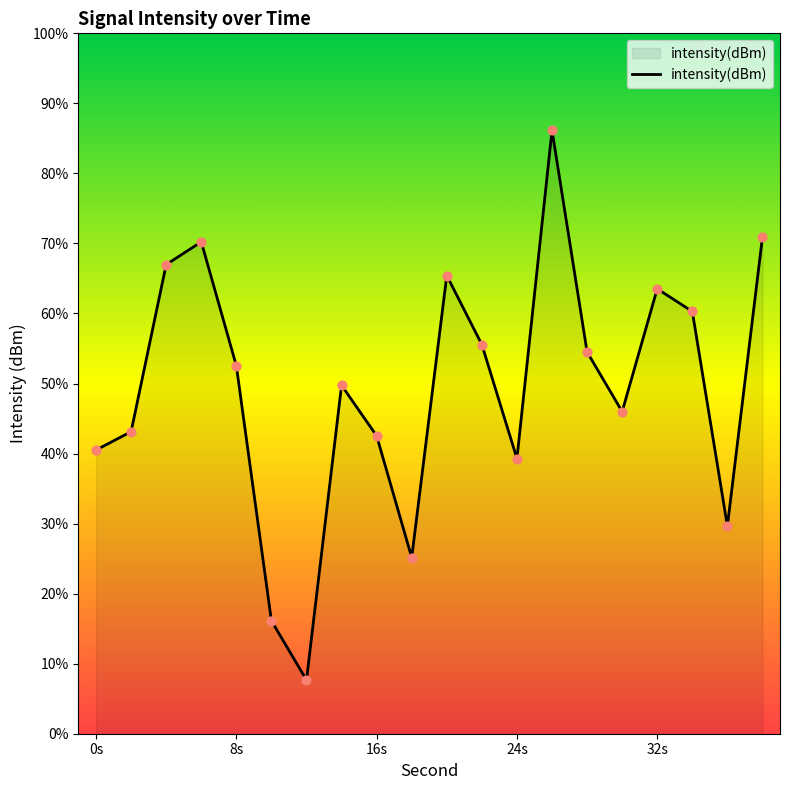

What is the change in value from 2 to 36?

-5.4